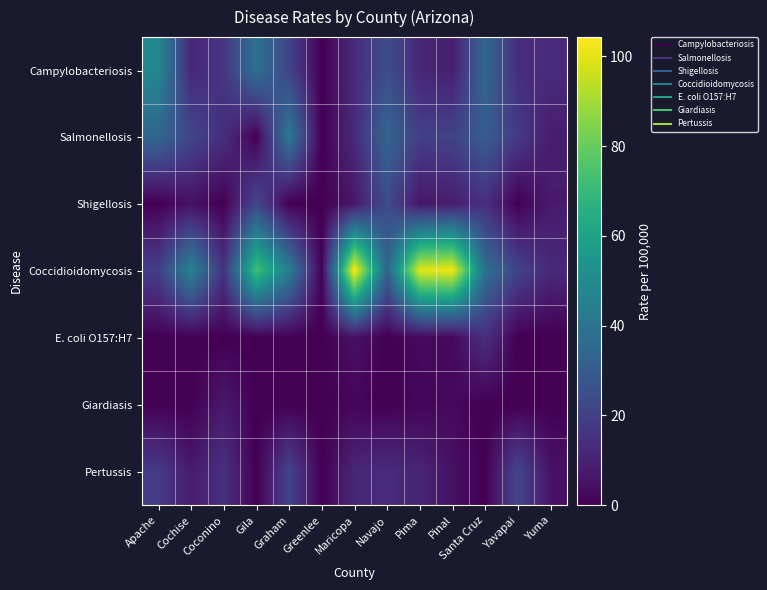

Count the number of data series in this chart.

7